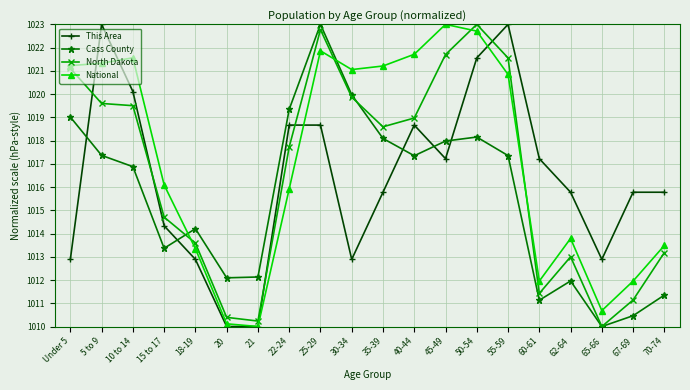

Is the value of This Area at 50-54 greater than the value of North Dakota at 50-54?

No